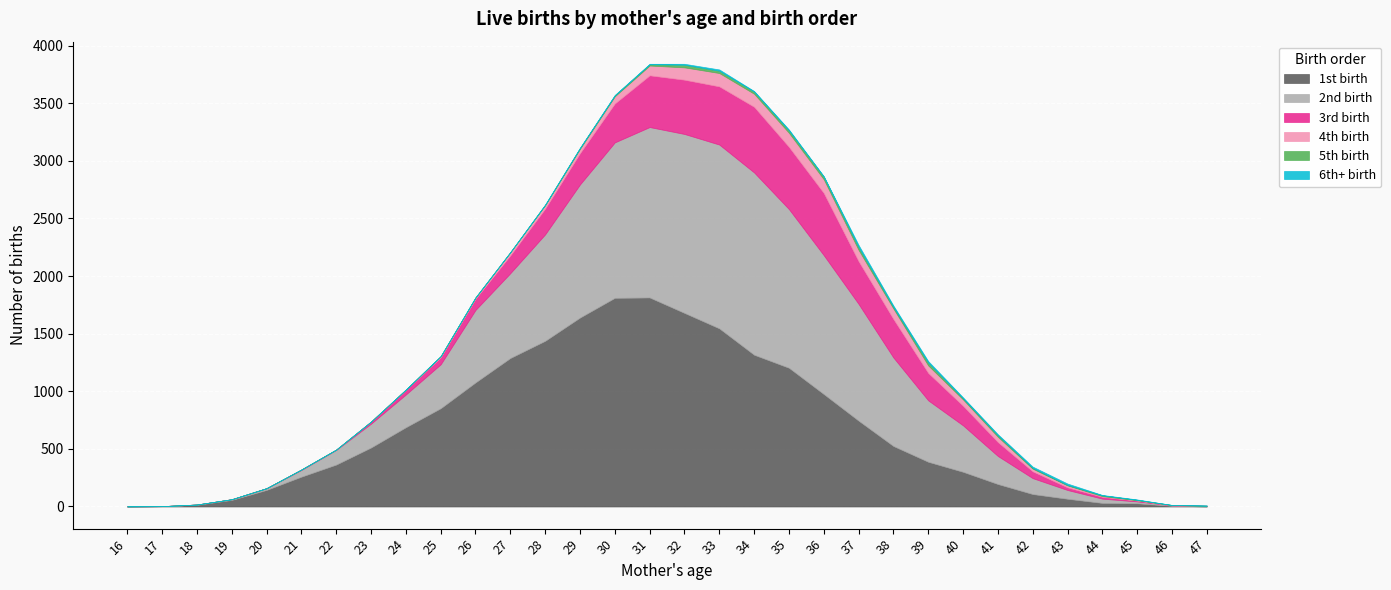

At which category is the sum across all series the highest?

31